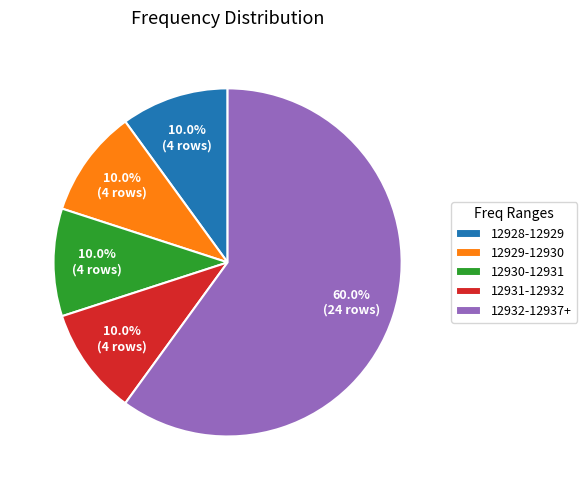

Between 12932-12937+ and 12930-12931, which is larger?

12932-12937+